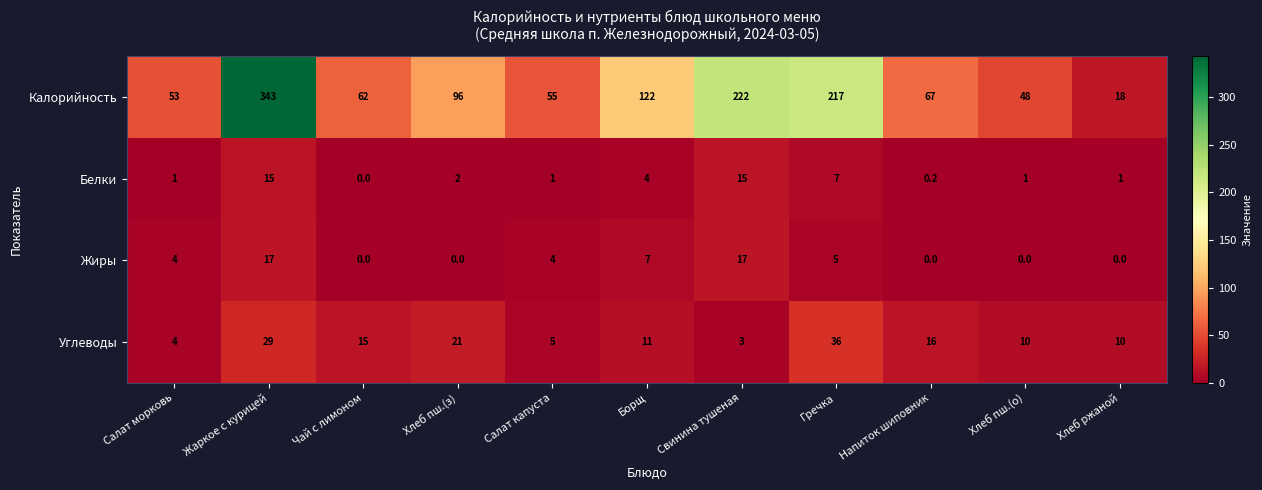

What is the difference between the highest and lowest values at Борщ?

118.0